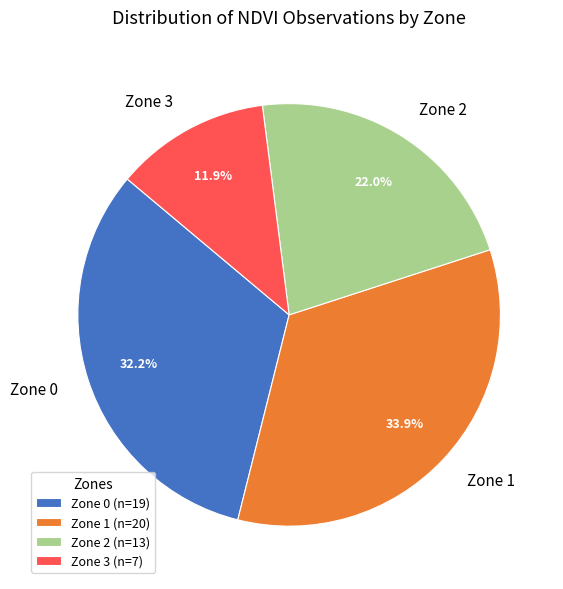

Which slice is the smallest?

Zone 3